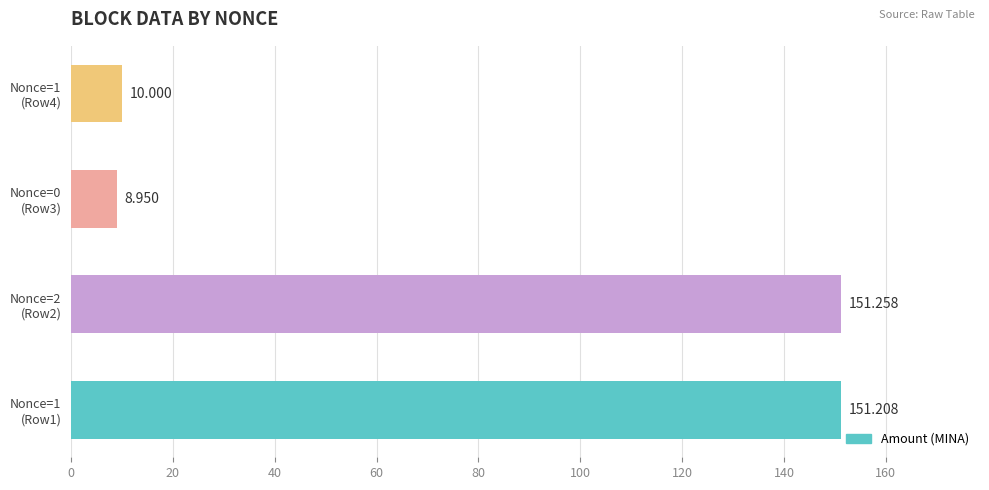

List the labels in order of value, largest first.

Nonce=2
(Row2), Nonce=1
(Row1), Nonce=1
(Row4), Nonce=0
(Row3)